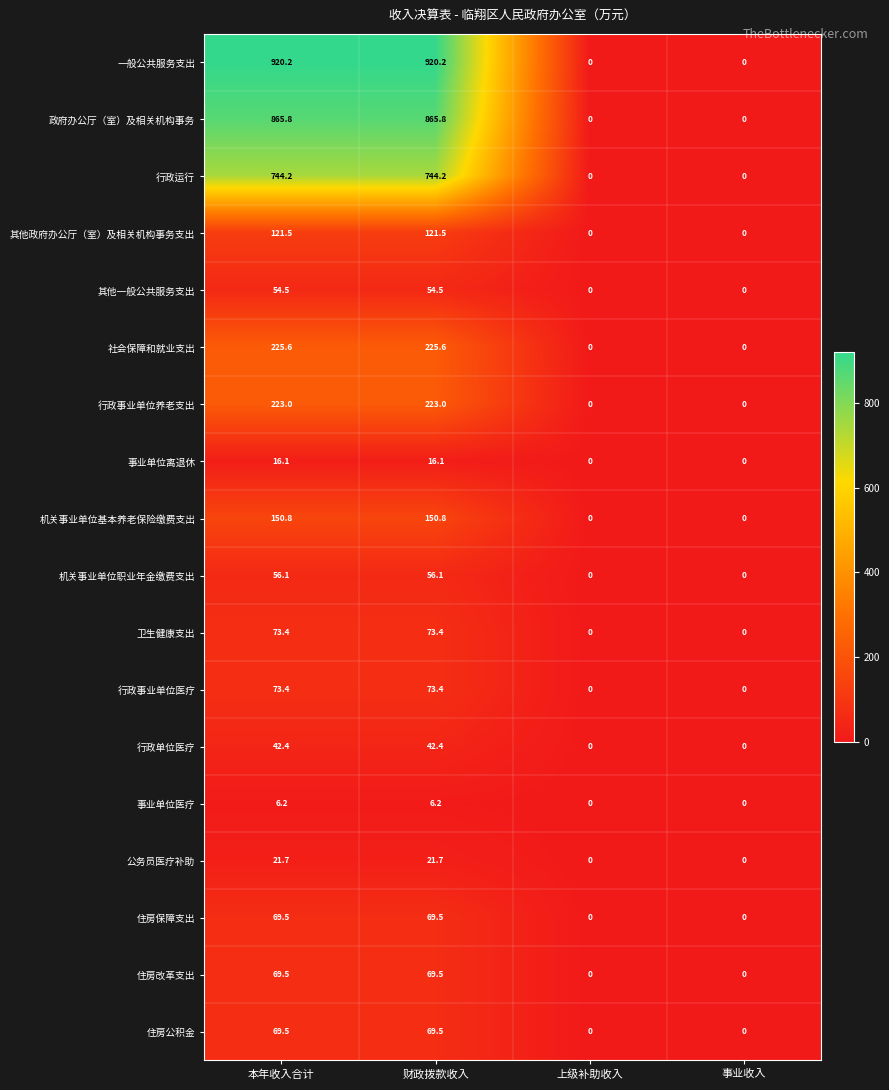

The 住房保障支出 series shows 69.5 at 本年收入合计. True or false?

True